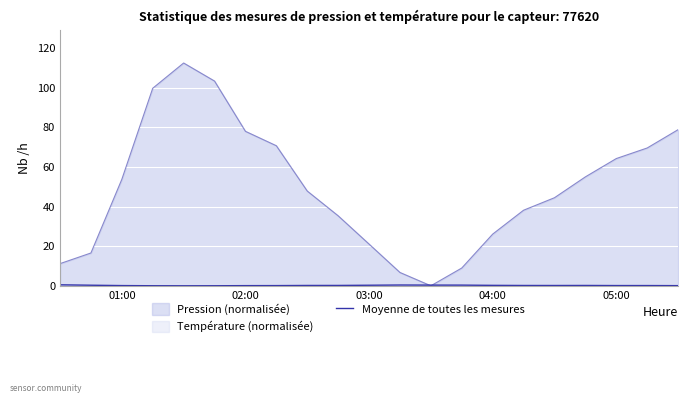

What is the average value?

0.2